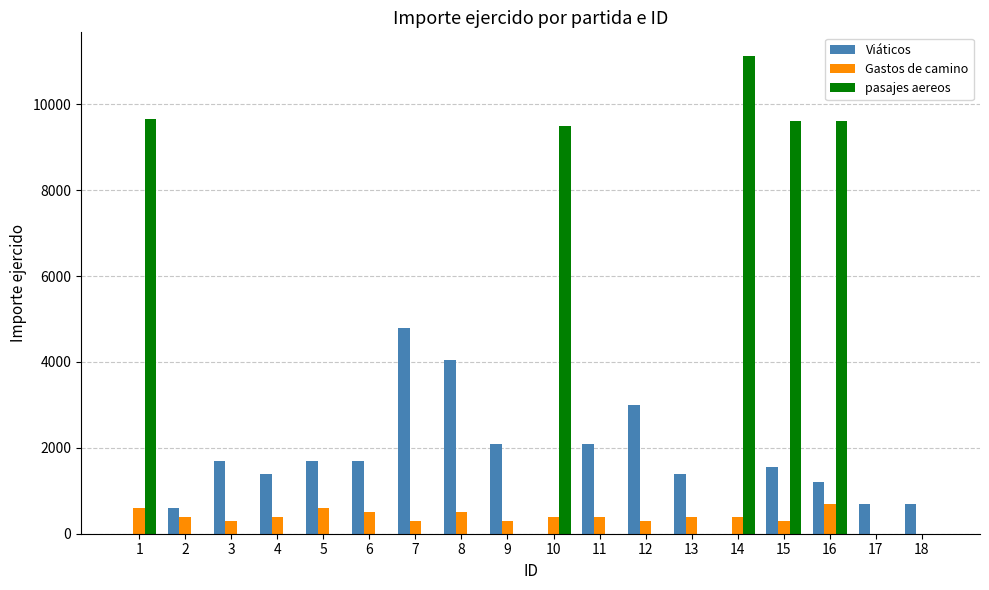

What is the approximate value of Gastos de camino at 15, to the nearest 50?

300